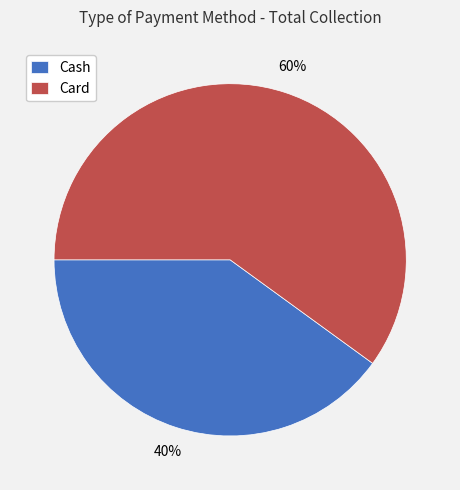

To the nearest percent, what is the average slice percentage?

50%